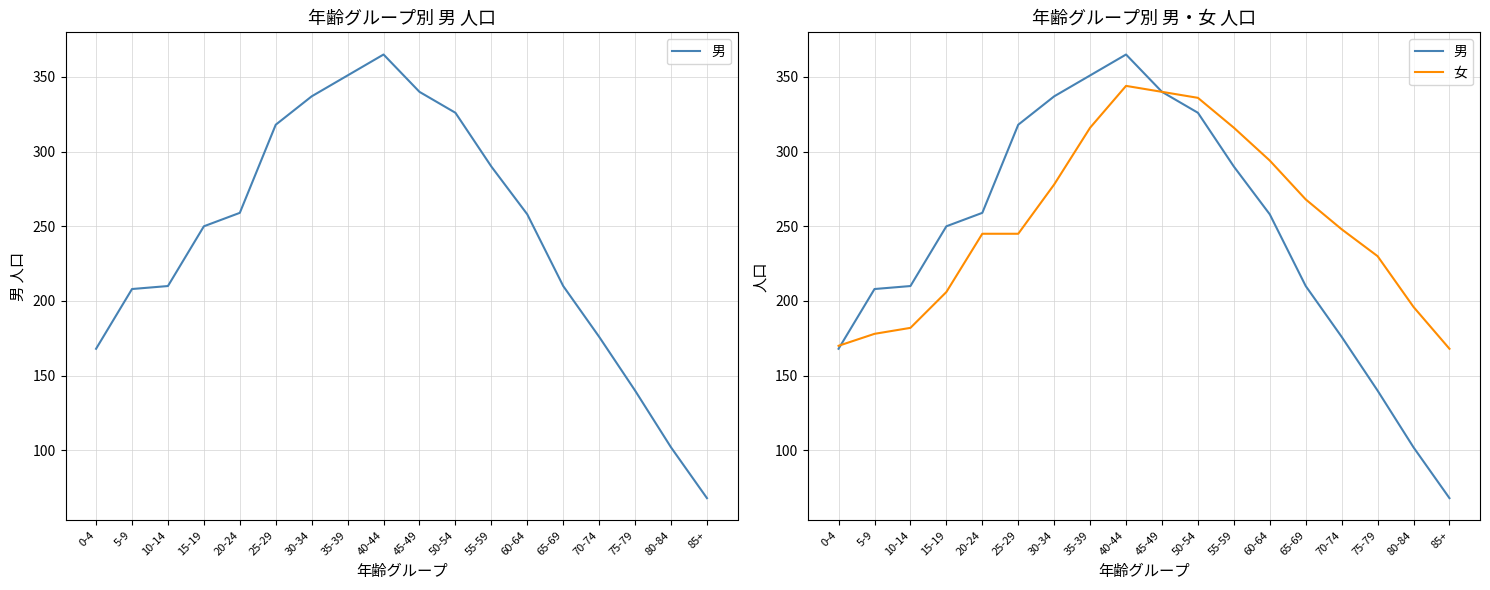

List the series in order of their overall mean, lowest first.

男, 女